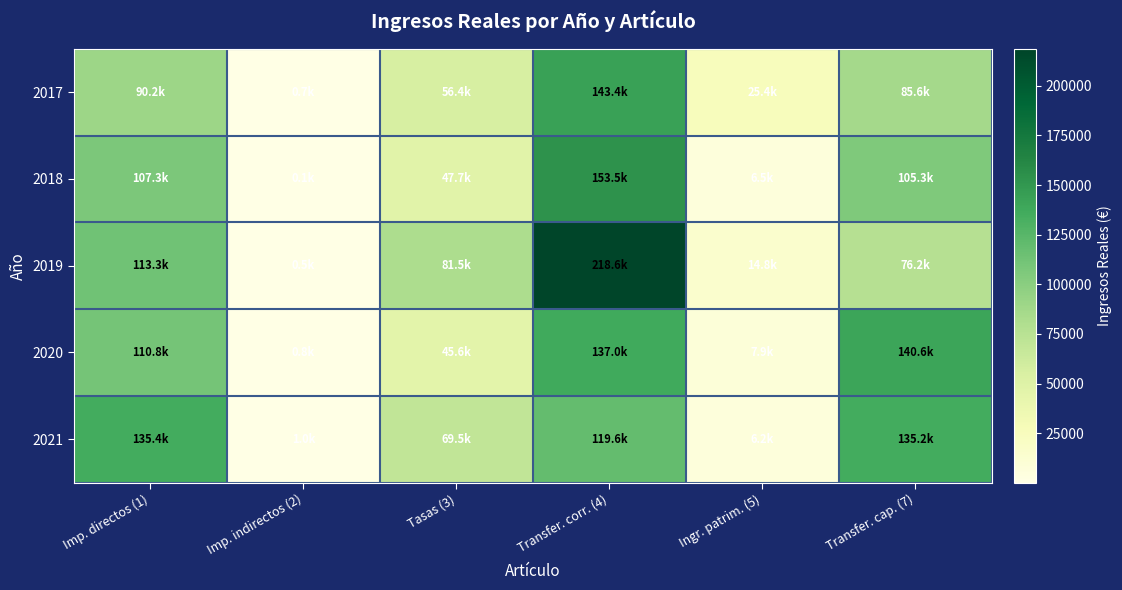

Reading right to left, list all the values displayed in this chart.

2017: Transfer. cap. (7)=85575.9	Ingr. patrim. (5)=25402.5	Transfer. corr. (4)=143436.8	Tasas (3)=56359.3	Imp. indirectos (2)=719.7	Imp. directos (1)=90183.2
2018: Transfer. cap. (7)=105347.8	Ingr. patrim. (5)=6464.2	Transfer. corr. (4)=153509.3	Tasas (3)=47697.4	Imp. indirectos (2)=124.6	Imp. directos (1)=107285.3
2019: Transfer. cap. (7)=76216.2	Ingr. patrim. (5)=14798.6	Transfer. corr. (4)=218636.6	Tasas (3)=81507.4	Imp. indirectos (2)=535.4	Imp. directos (1)=113330.7
2020: Transfer. cap. (7)=140597.4	Ingr. patrim. (5)=7900.0	Transfer. corr. (4)=137004.2	Tasas (3)=45608.9	Imp. indirectos (2)=762.1	Imp. directos (1)=110807.1
2021: Transfer. cap. (7)=135198.7	Ingr. patrim. (5)=6176.1	Transfer. corr. (4)=119612.1	Tasas (3)=69483.6	Imp. indirectos (2)=967.4	Imp. directos (1)=135423.5